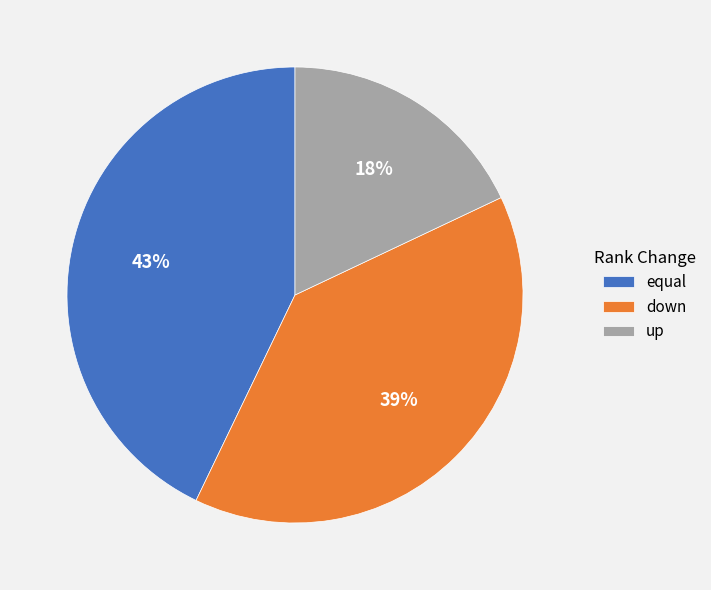

To the nearest percent, what is the average slice percentage?

33%